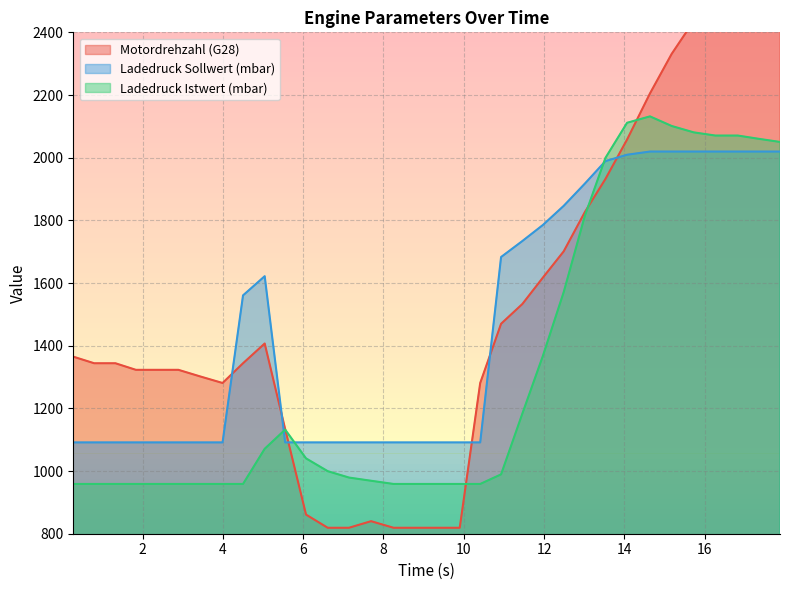

Does the chart display data point markers on the line(s)?

No